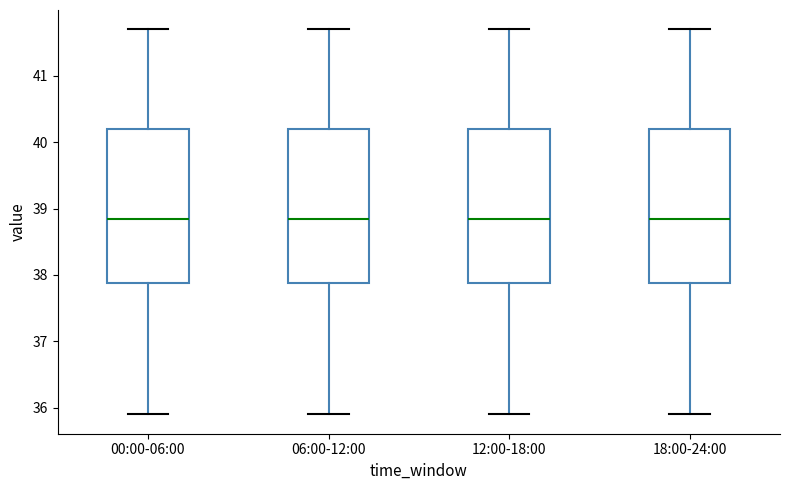

Reading left to right, transcribe this box plot: for each box, give where its median line is, the range the box spans, and where its two whiskers end, as read against the y-axis. The values are not printed on the chart, so give them approximately, as read against the axis.

00:00-06:00: median 38.9, box 37.9 to 40.2, whiskers 35.9 to 41.7
06:00-12:00: median 38.9, box 37.9 to 40.2, whiskers 35.9 to 41.7
12:00-18:00: median 38.9, box 37.9 to 40.2, whiskers 35.9 to 41.7
18:00-24:00: median 38.9, box 37.9 to 40.2, whiskers 35.9 to 41.7